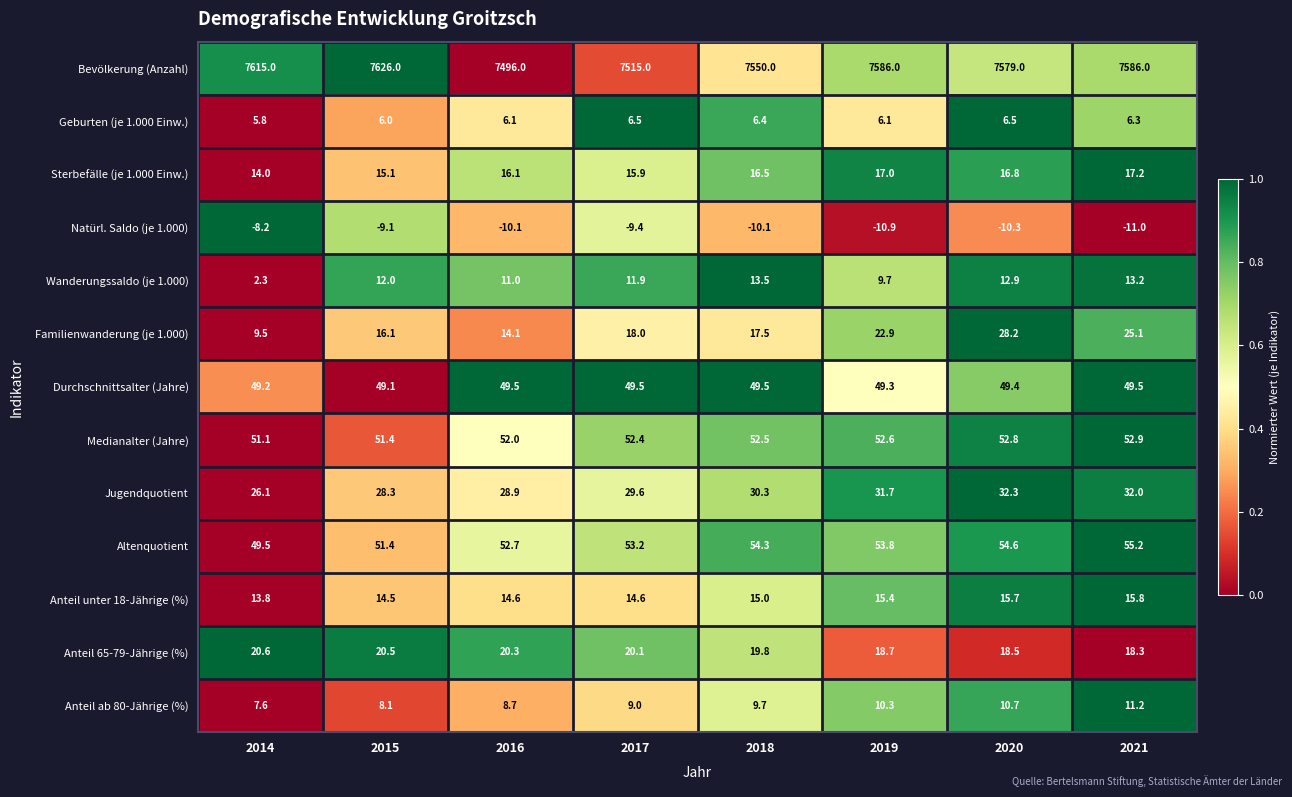

Between 2015 and 2021, which series saw the biggest shift?

Bevölkerung (Anzahl)